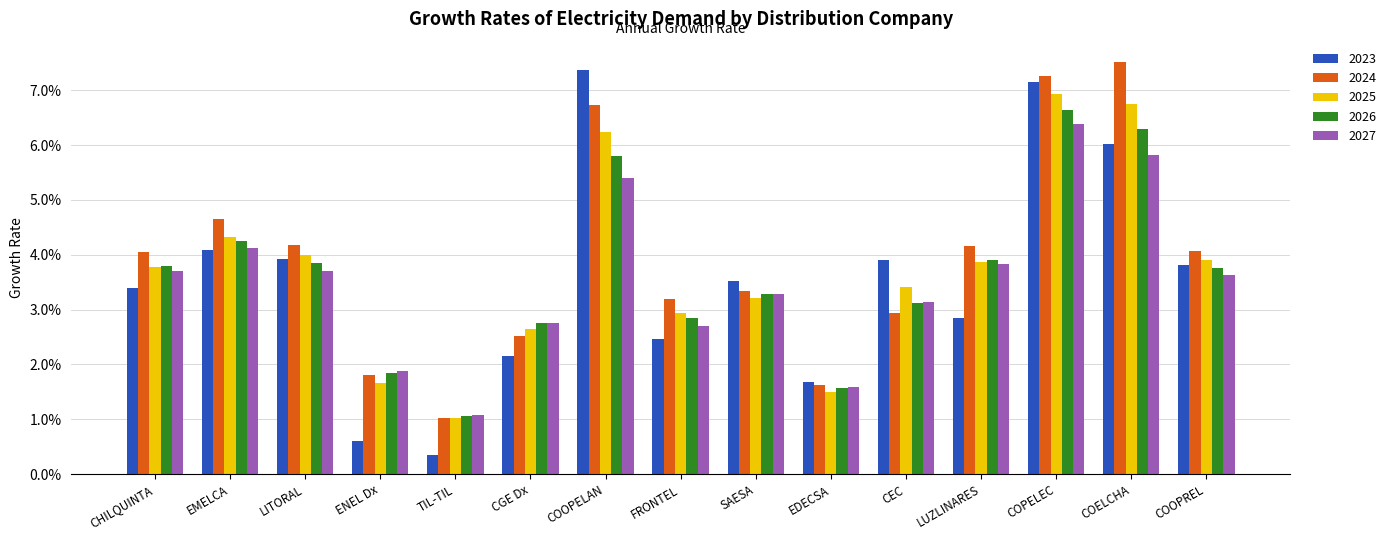

How many values in the 2027 series are below 3?

5